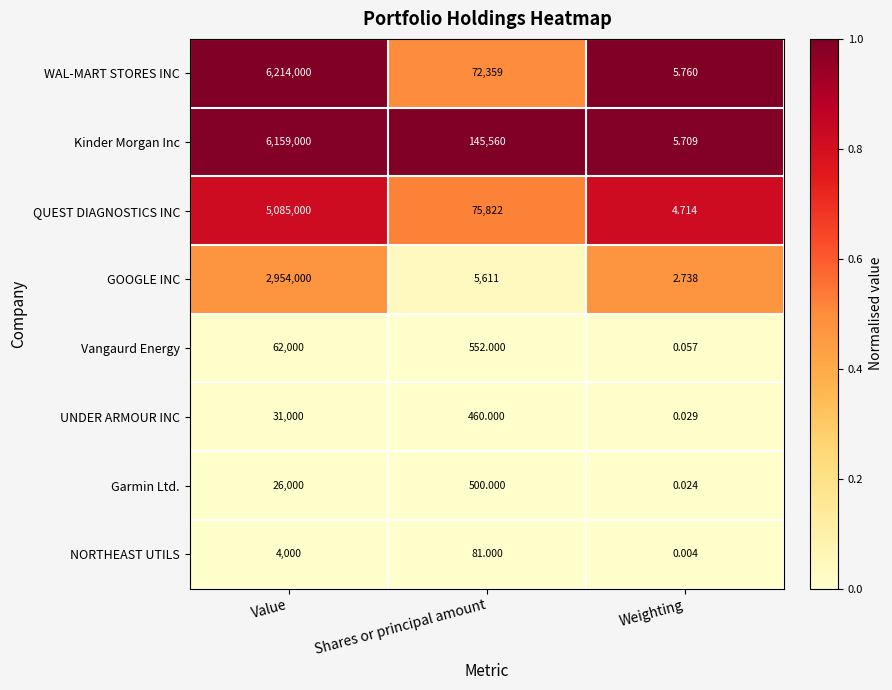

Rank the series at Weighting from lowest to highest value.

NORTHEAST UTILS, Garmin Ltd., UNDER ARMOUR INC, Vangaurd Energy, GOOGLE INC, QUEST DIAGNOSTICS INC, Kinder Morgan Inc, WAL-MART STORES INC